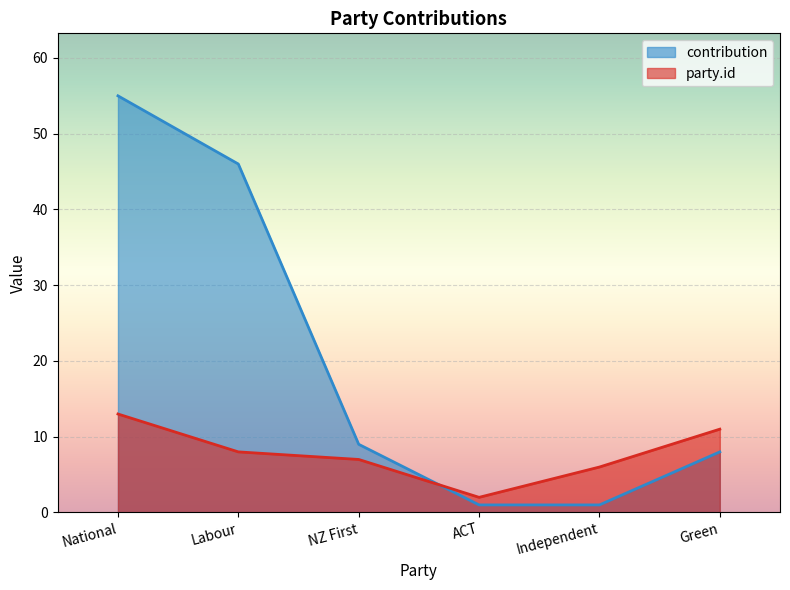

Reading left to right, extract all data points from this chart.

contribution: National=55	Labour=46	NZ First=9	ACT=1	Independent=1	Green=8
party.id: National=13	Labour=8	NZ First=7	ACT=2	Independent=6	Green=11